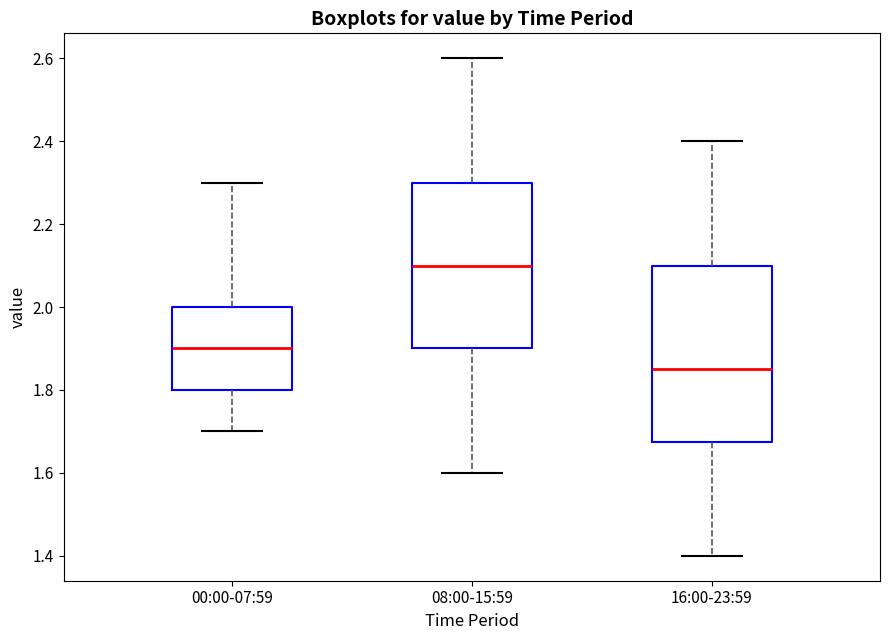

Where does the median line of the box for 00:00-07:59 sit on the y-axis? The values are not printed on the chart, so give them approximately, as read against the axis.

1.90